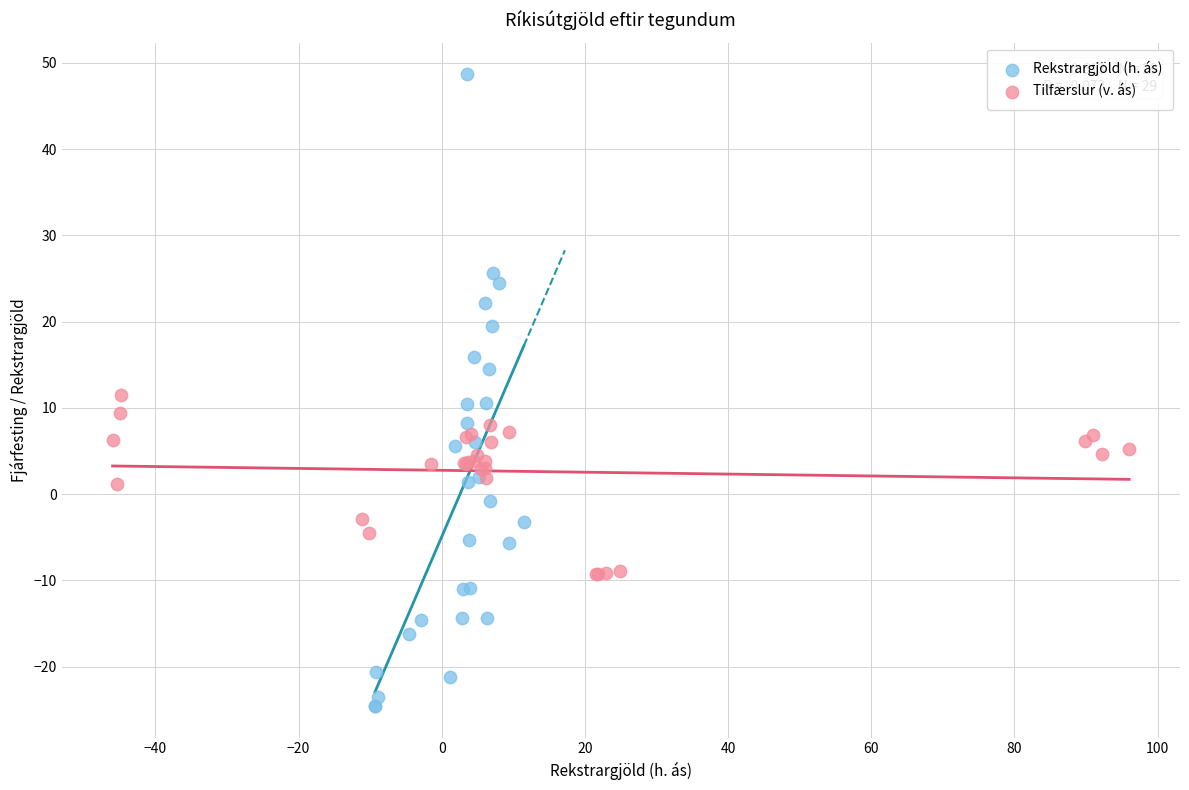

Which series reaches the maximum Y coordinate?

Rekstrargjöld (h. ás)